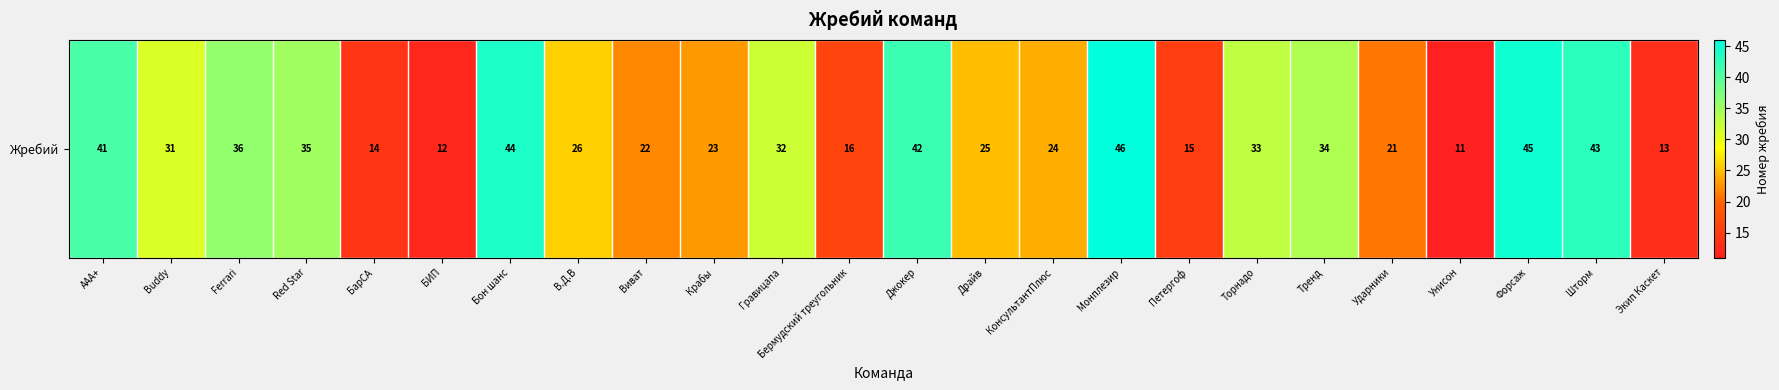

Reading left to right, what are all the values shown in this chart?

41	31	36	35	14	12	44	26	22	23	32	16	42	25	24	46	15	33	34	21	11	45	43	13